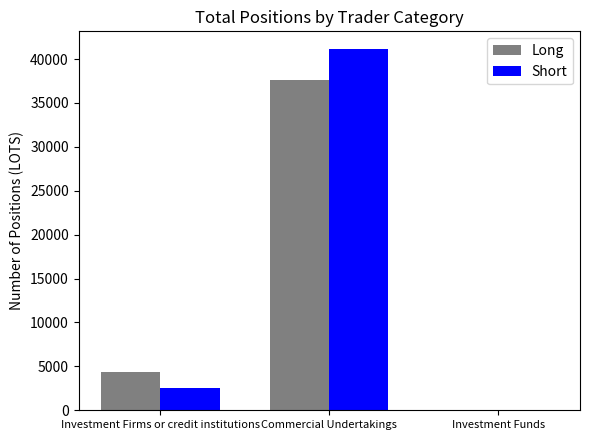

What is the sum of all Short values?

43650.7